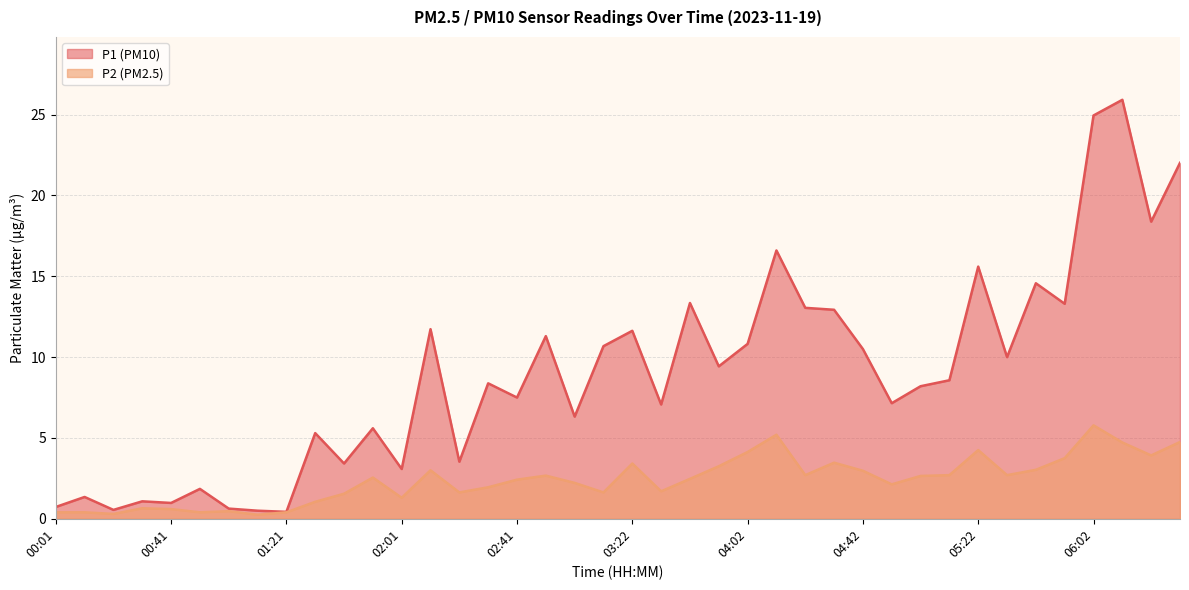

Read the P2 value at 00:41.

0.6